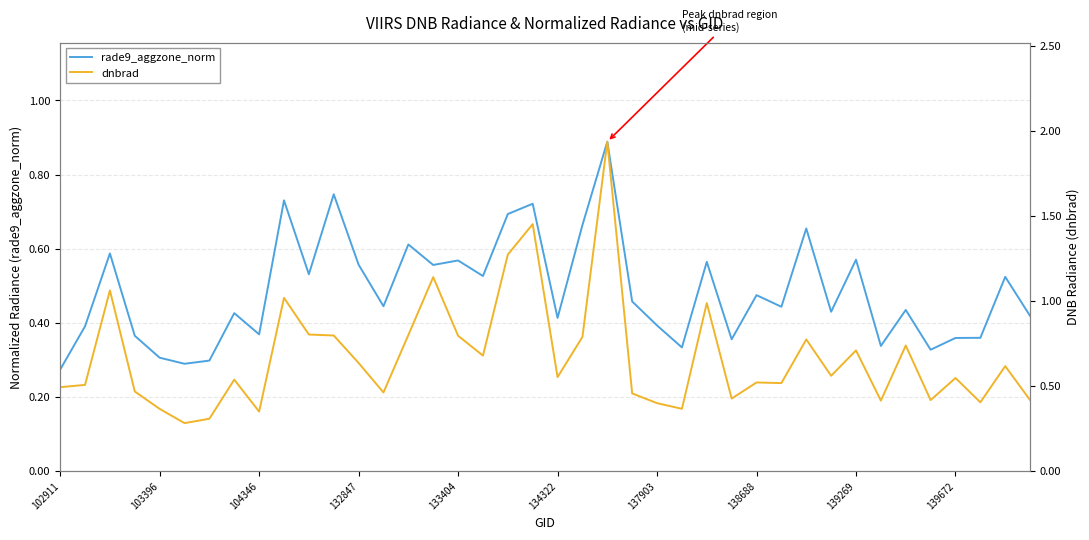

List the labels in order of rade9_aggzone_norm value, largest first.

22, 11, 139672, 19, 18, 21, 30, 14, 104346, 32, 16, 26, 12, 15, 10, 17, 38, 28, 23, 13, 29, 34, 31, 138688, 39, 20, 24, 103396, 139269, 132847, 37, 36, 27, 33, 25, 35, 133404, 137903, 134322, 102911